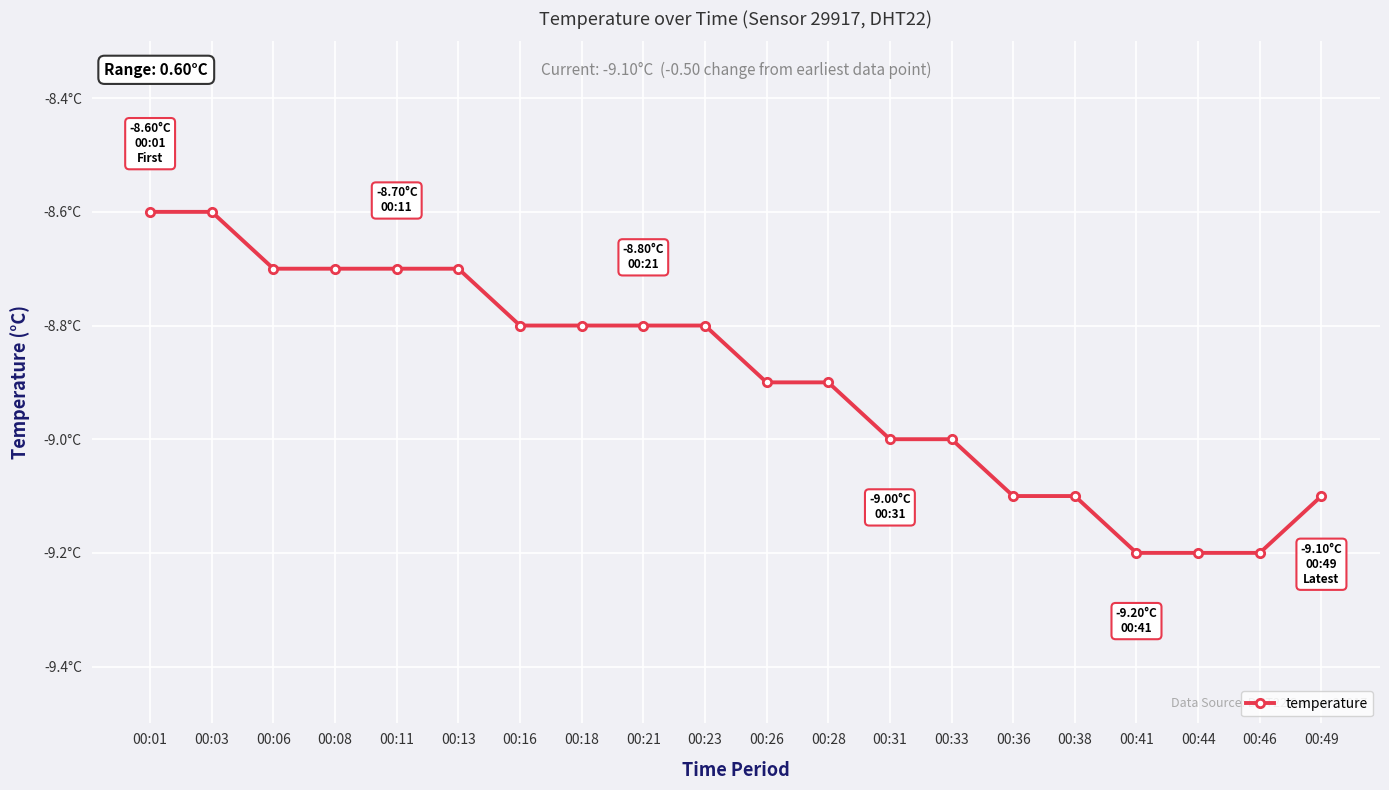

What is the value of the 16th point from the left?

-9.1